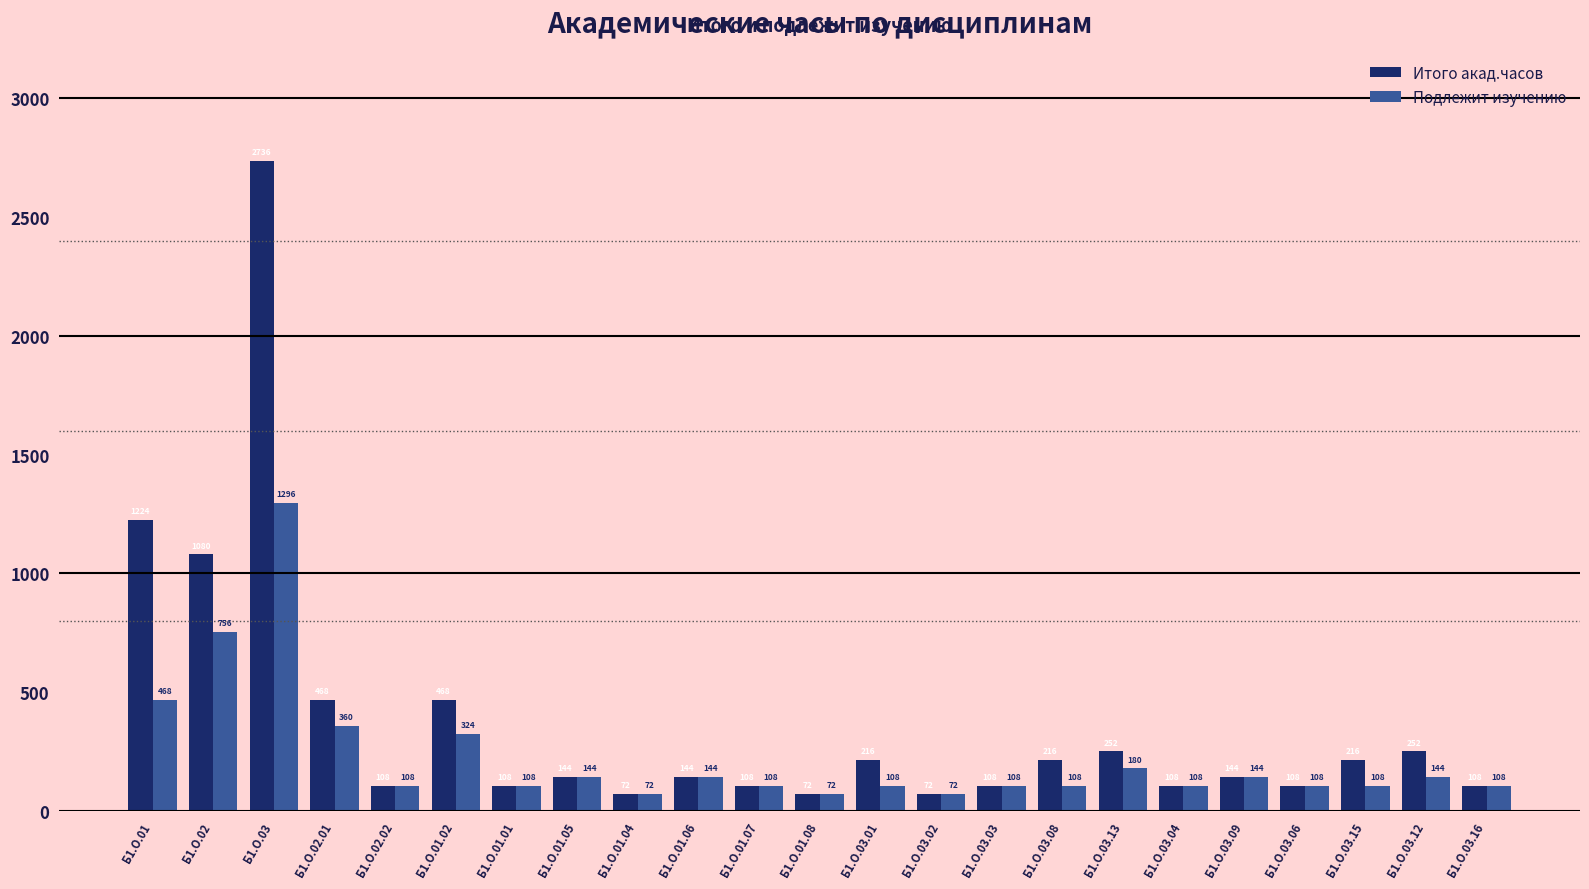

Reading right to left, what are all the values shown in this chart?

Итого акад.часов: Б1.О.03.16=108	Б1.О.03.12=252	Б1.О.03.15=216	Б1.О.03.06=108	Б1.О.03.09=144	Б1.О.03.04=108	Б1.О.03.13=252	Б1.О.03.08=216	Б1.О.03.03=108	Б1.О.03.02=72	Б1.О.03.01=216	Б1.О.01.08=72	Б1.О.01.07=108	Б1.О.01.06=144	Б1.О.01.04=72	Б1.О.01.05=144	Б1.О.01.01=108	Б1.О.01.02=468	Б1.О.02.02=108	Б1.О.02.01=468	Б1.О.03=2736	Б1.О.02=1080	Б1.О.01=1224
Подлежит изучению: Б1.О.03.16=108	Б1.О.03.12=144	Б1.О.03.15=108	Б1.О.03.06=108	Б1.О.03.09=144	Б1.О.03.04=108	Б1.О.03.13=180	Б1.О.03.08=108	Б1.О.03.03=108	Б1.О.03.02=72	Б1.О.03.01=108	Б1.О.01.08=72	Б1.О.01.07=108	Б1.О.01.06=144	Б1.О.01.04=72	Б1.О.01.05=144	Б1.О.01.01=108	Б1.О.01.02=324	Б1.О.02.02=108	Б1.О.02.01=360	Б1.О.03=1296	Б1.О.02=756	Б1.О.01=468